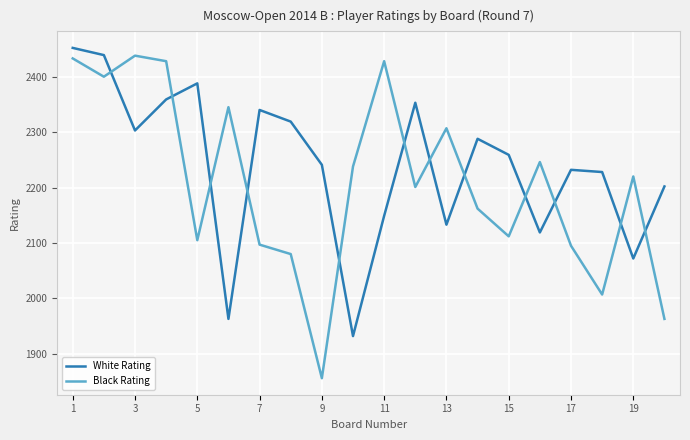

Which series has the largest total across all categories?

White Rating